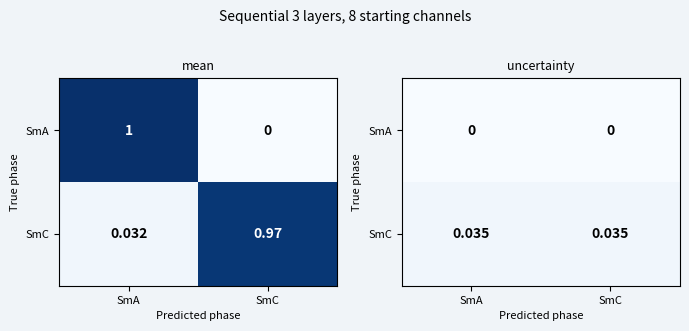

Which series changed the most between SmA and SmC?

SmA